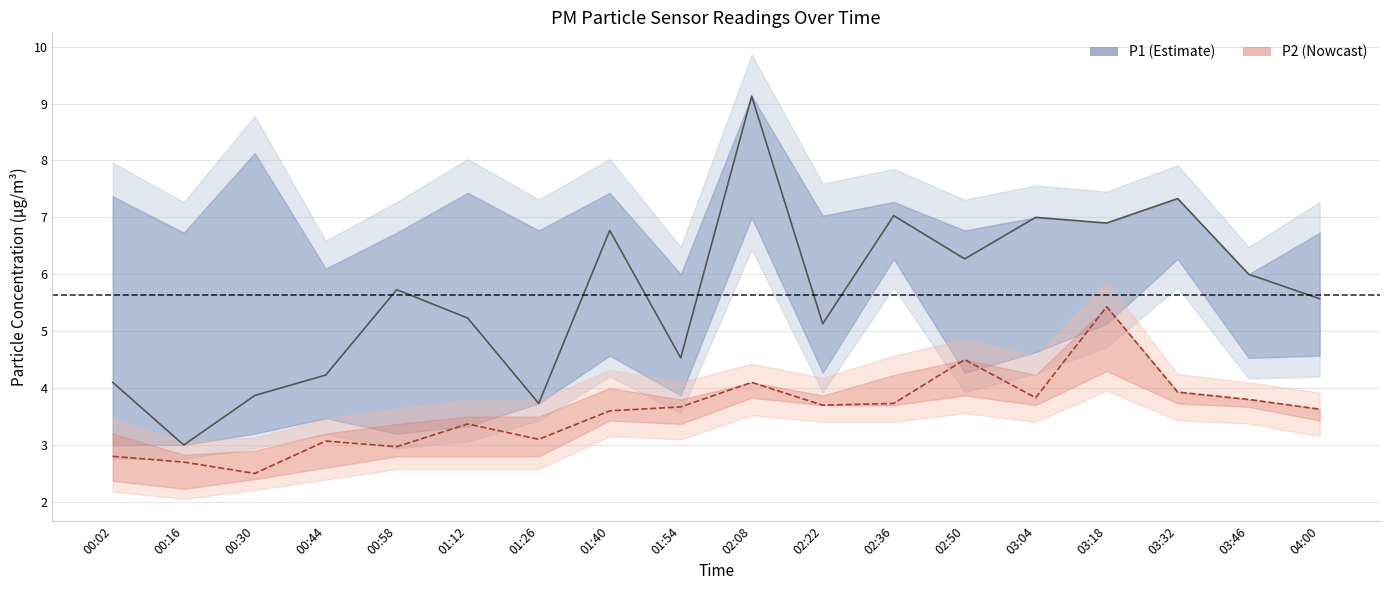

Is the value of P2 at 02:36 greater than the value of P1 at 03:32?

No